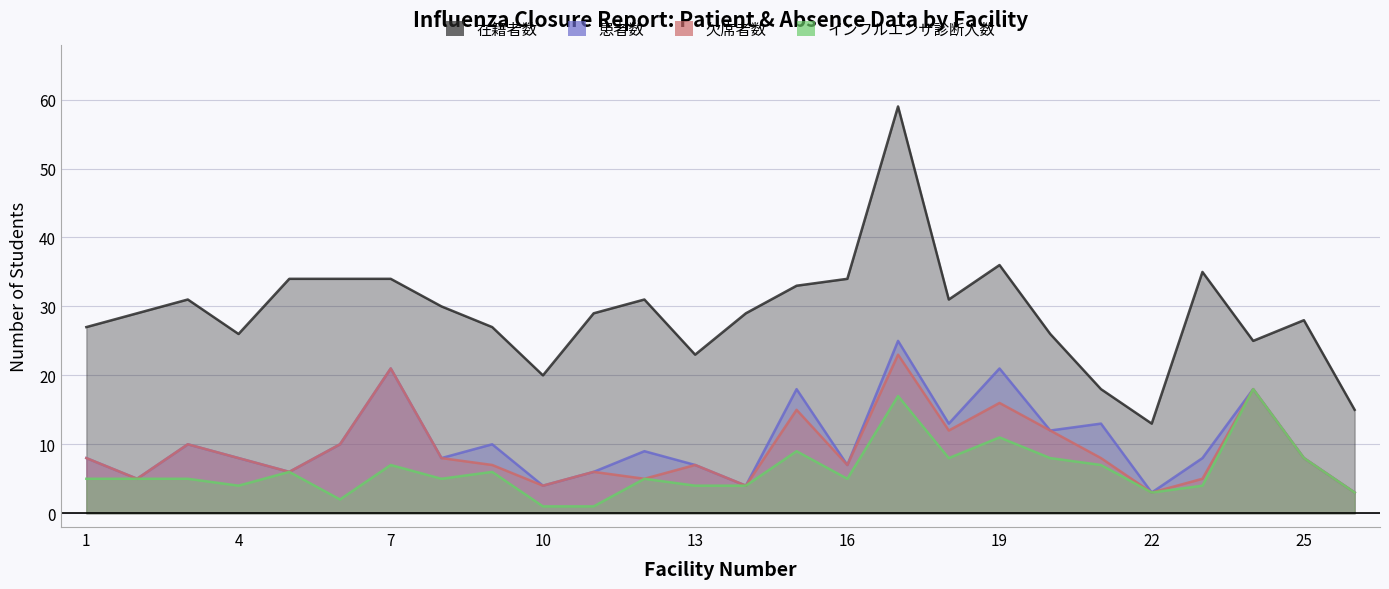

Between 10 and 13, which series saw the biggest shift?

在籍者数